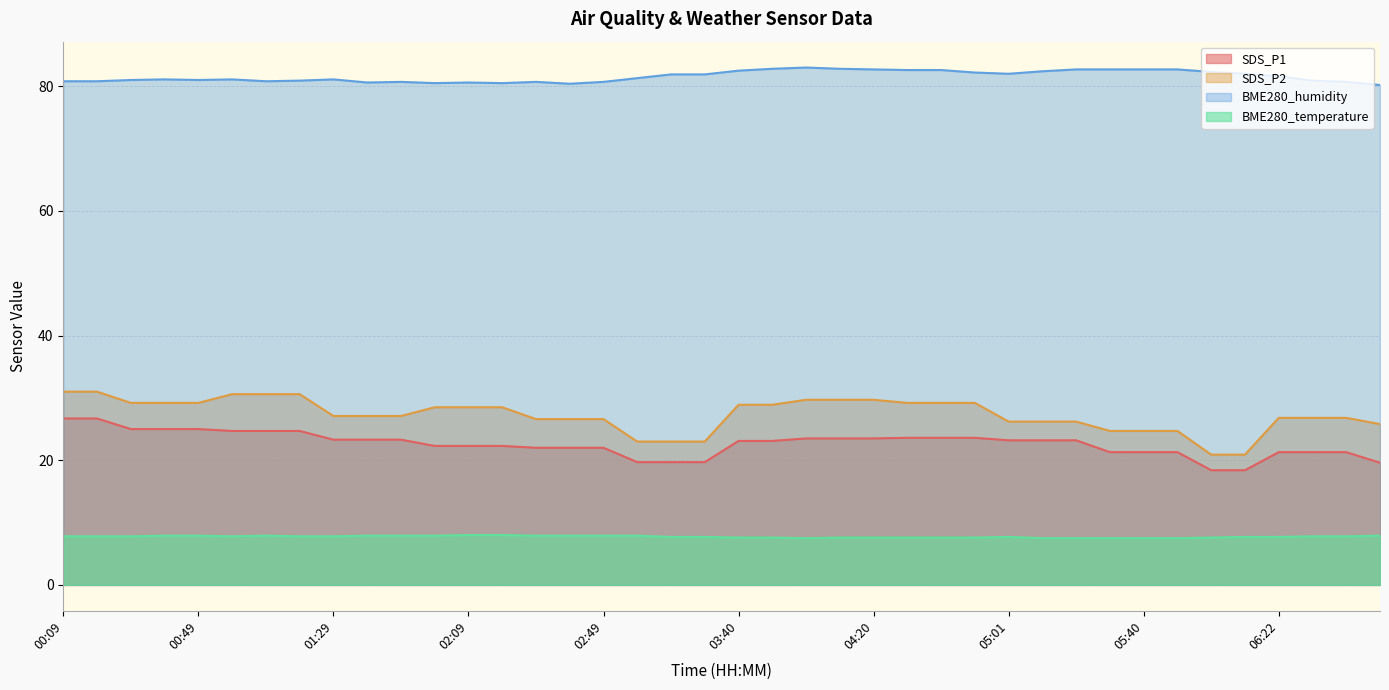

Which series has the largest total across all categories?

BME280_humidity